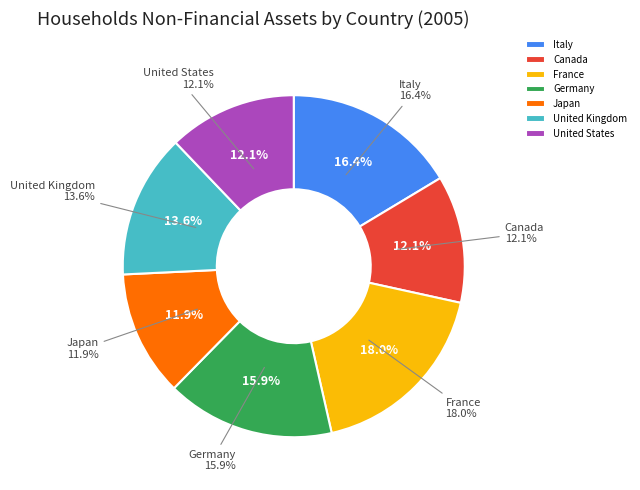

Between United Kingdom and Japan, which is larger?

United Kingdom